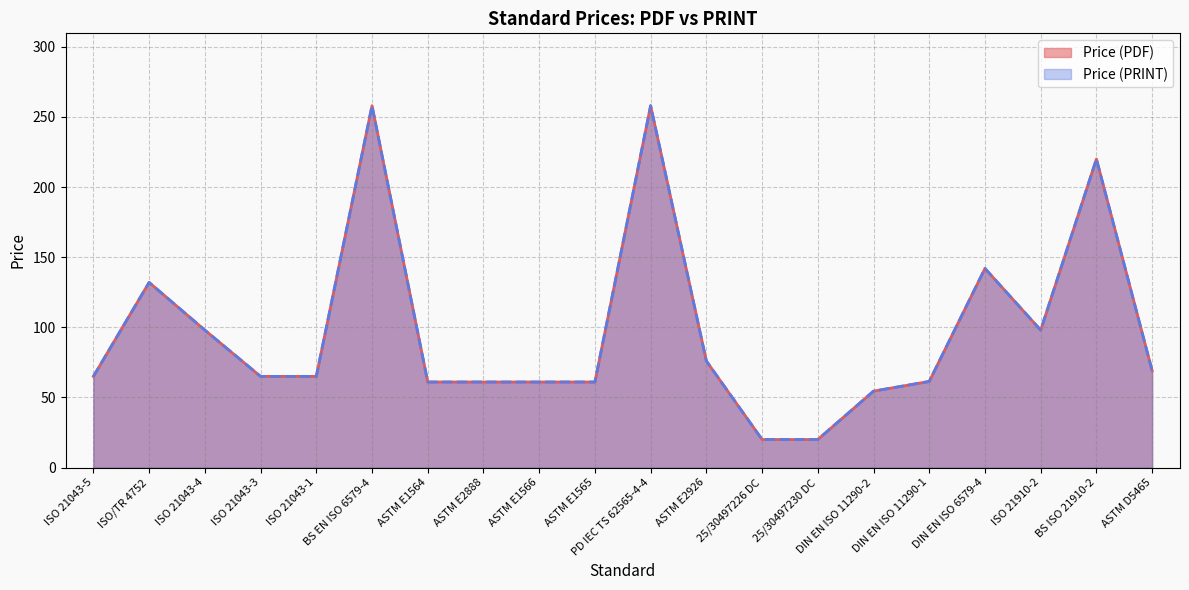

Which series changed the most between ASTM E1565 and BS ISO 21910-2?

Price (PDF)